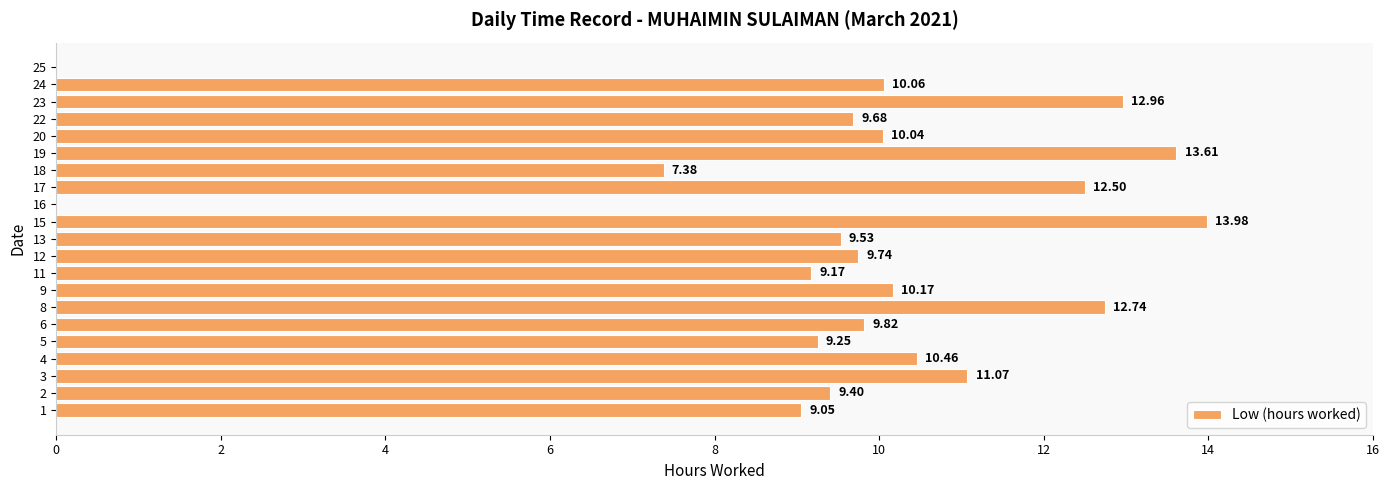

How many categories are shown in the chart?

21